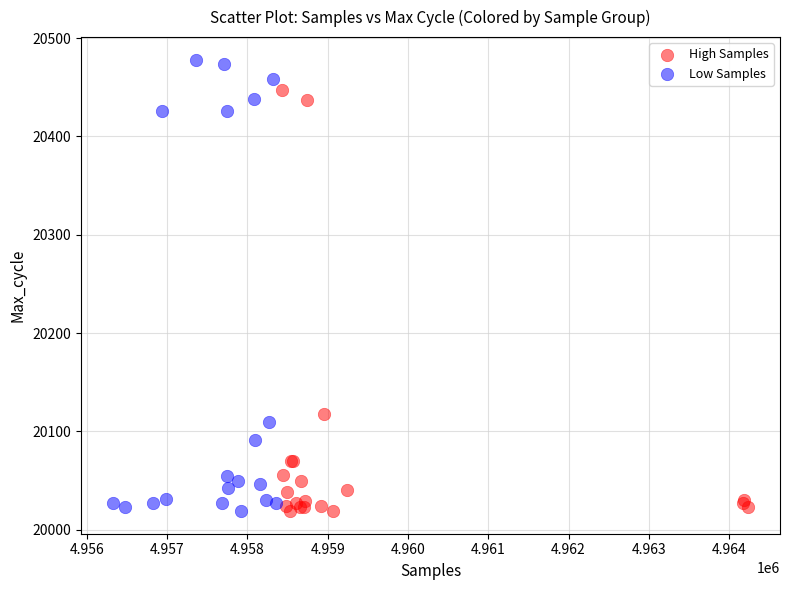

What are all the series names shown in the legend?

High Samples, Low Samples